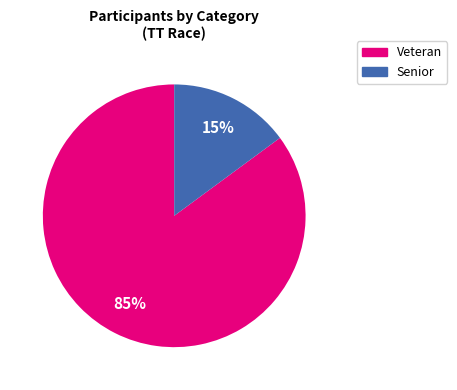

Which has a higher value, Senior or Veteran?

Veteran